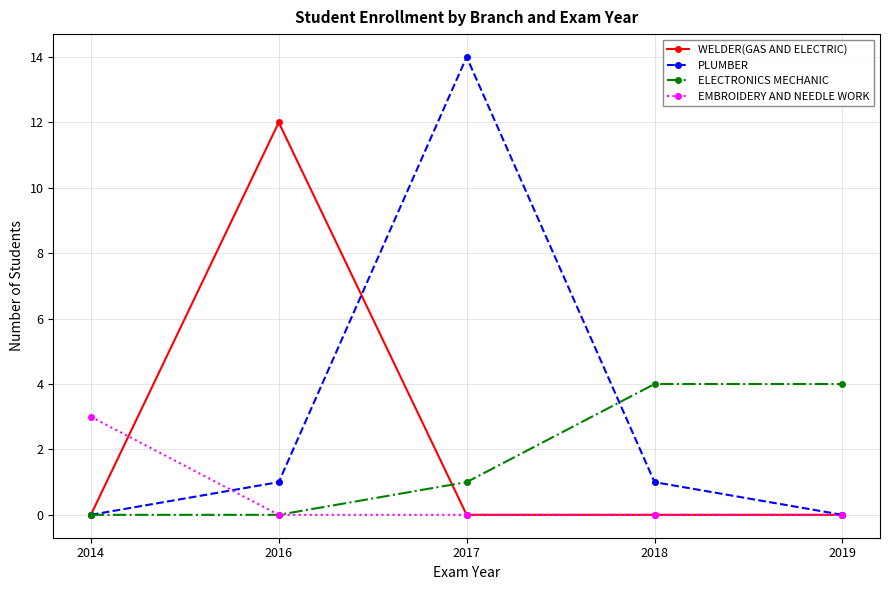

True or false: PLUMBER and WELDER(GAS AND ELECTRIC) intersect in this chart.

True